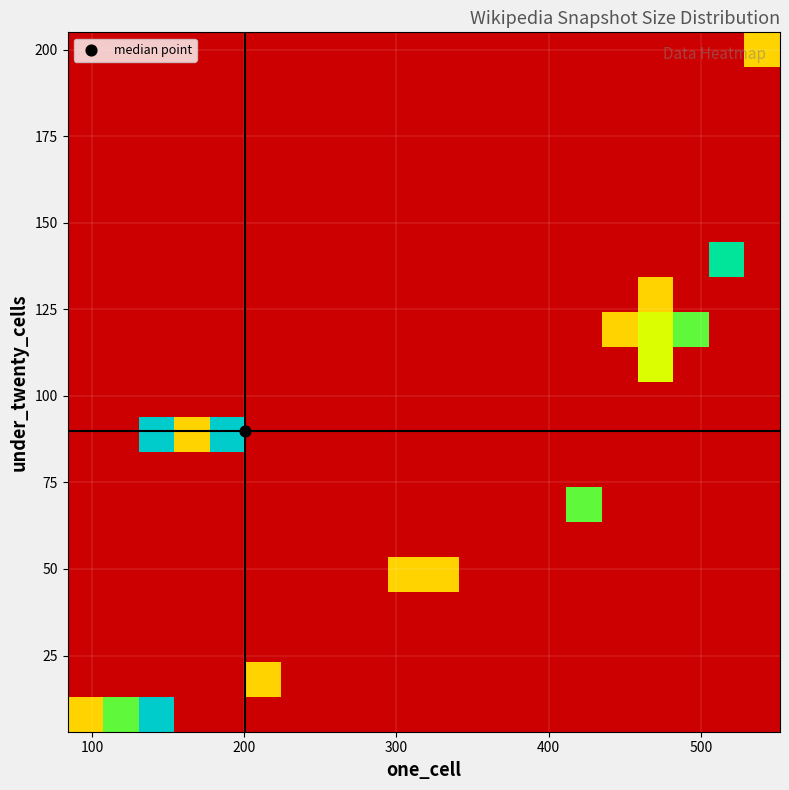

Count the number of categories in the chart.

20